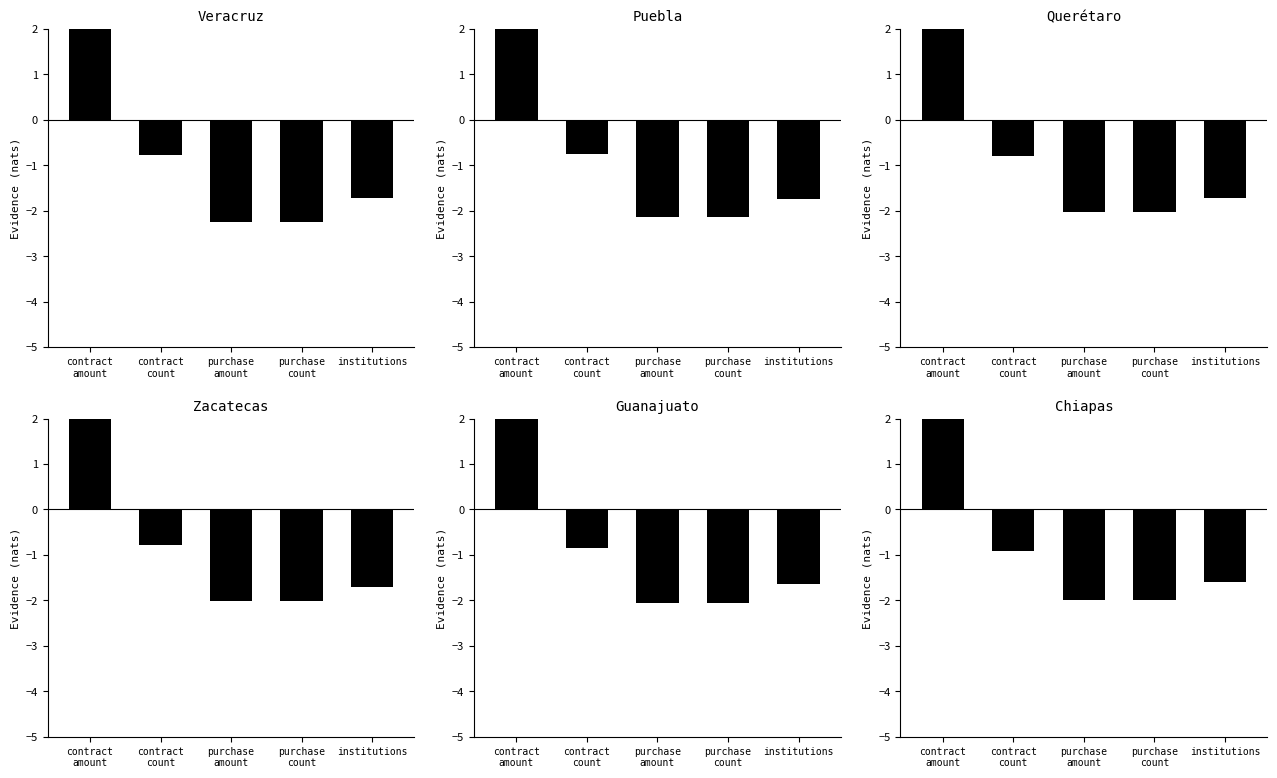

What is the approximate value of Veracruz at institutions?

-1.7